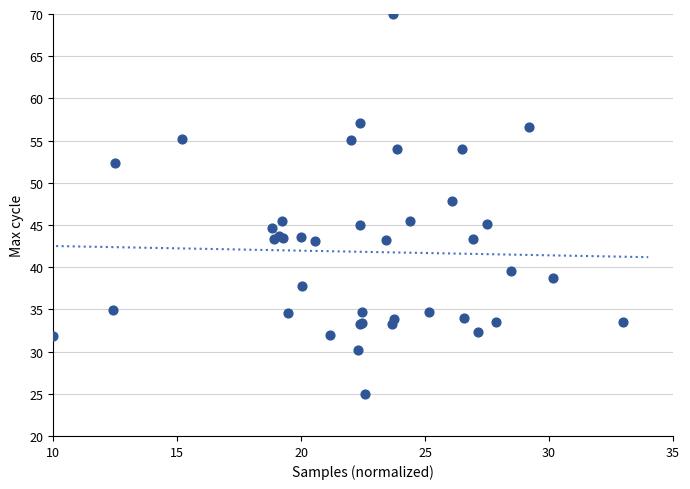

What Y value in the scatter plot is closest to 47?

47.8